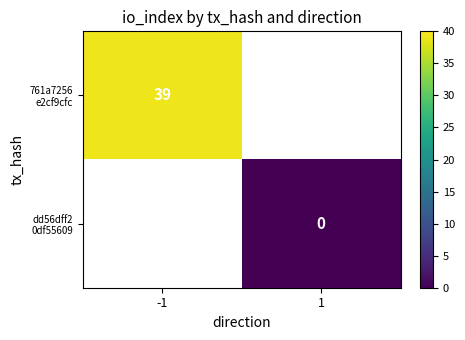

How many distinct data groups are displayed?

2